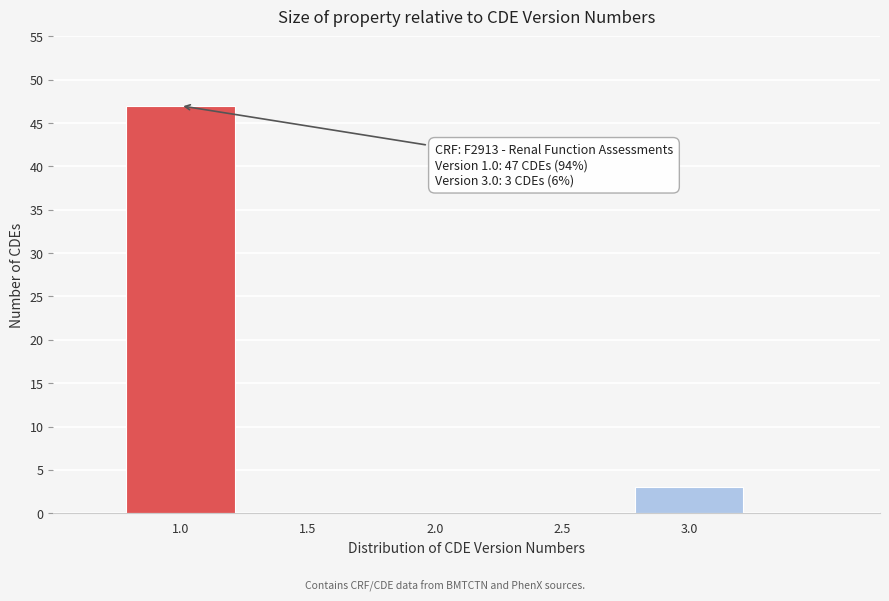

Which range on the x-axis has the tallest bar?

0.75 to 1.25